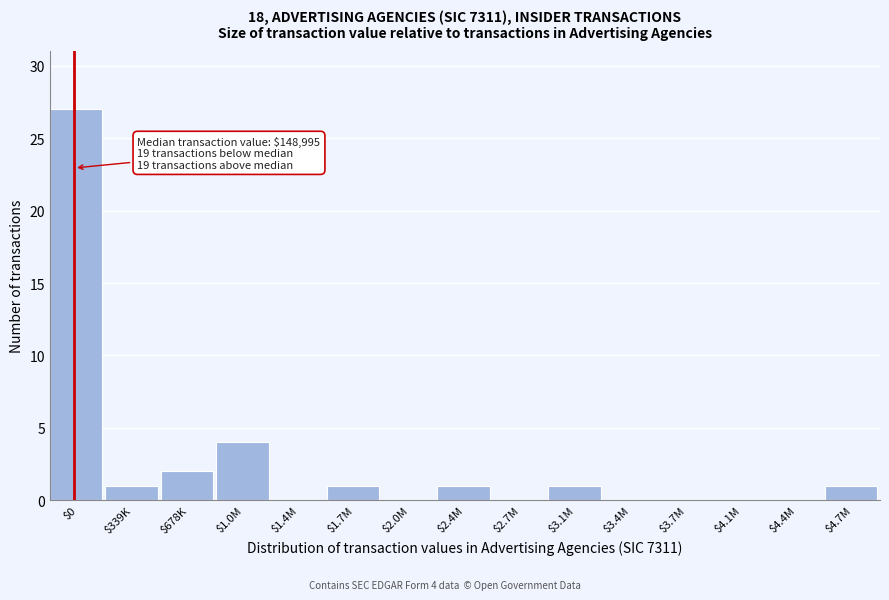

What is the sum of all values?

38